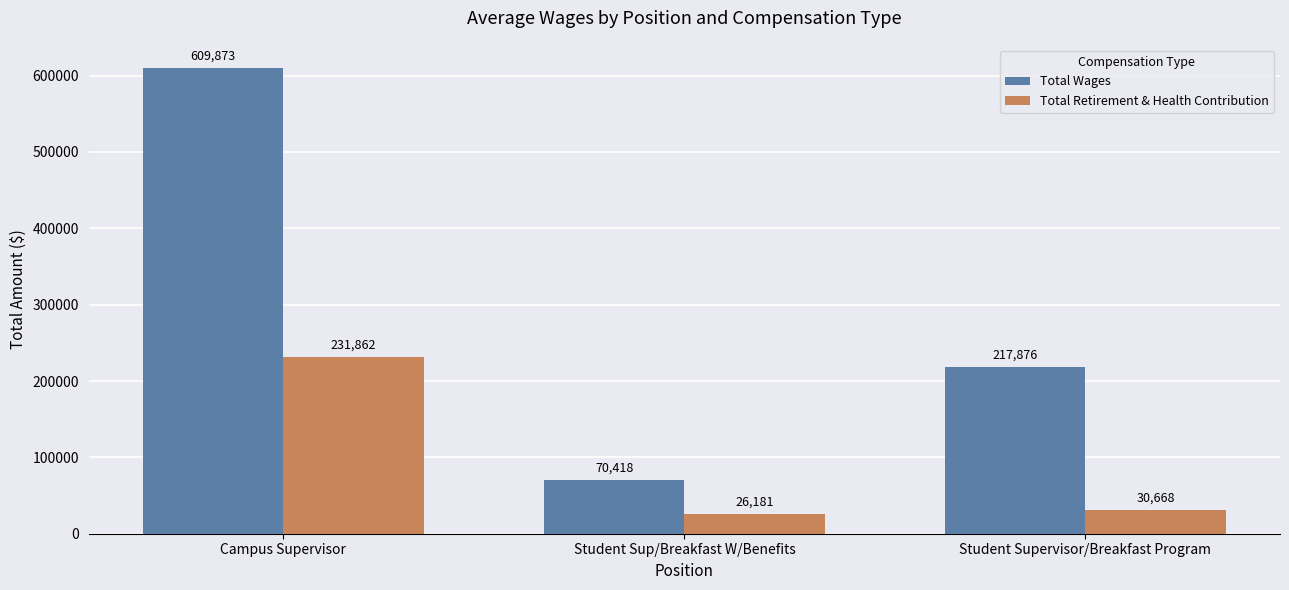

What is the average value of the Total Wages series?

299389